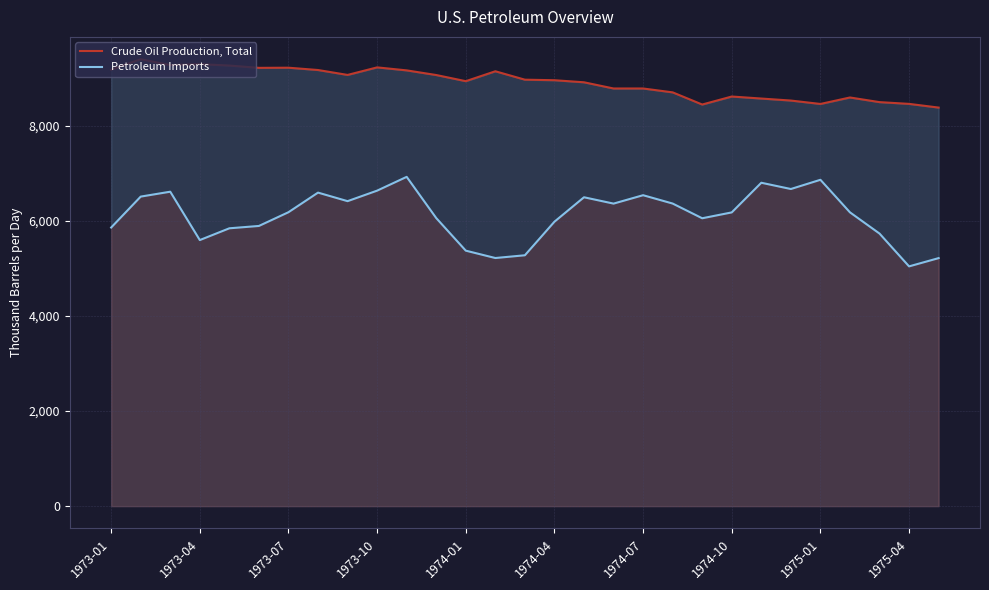

Rank the series by their maximum value, from highest to lowest.

Crude Oil Production, Total, Petroleum Imports